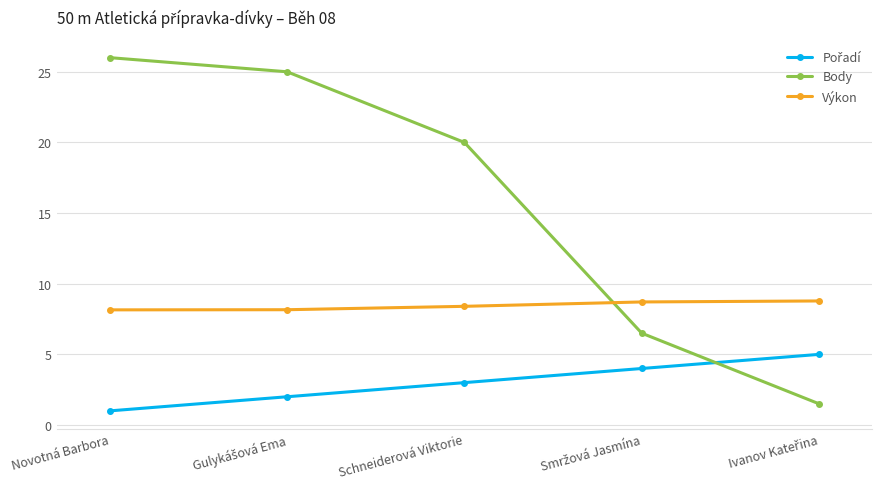

How many intersections are there between Body and Výkon?

1